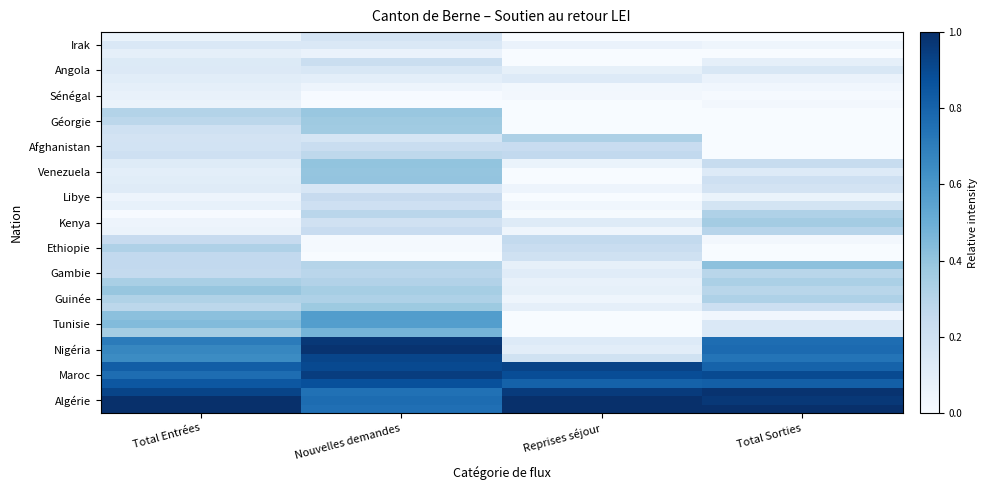

What is the spread (max minus min) of values at Reprises séjour?

1.0